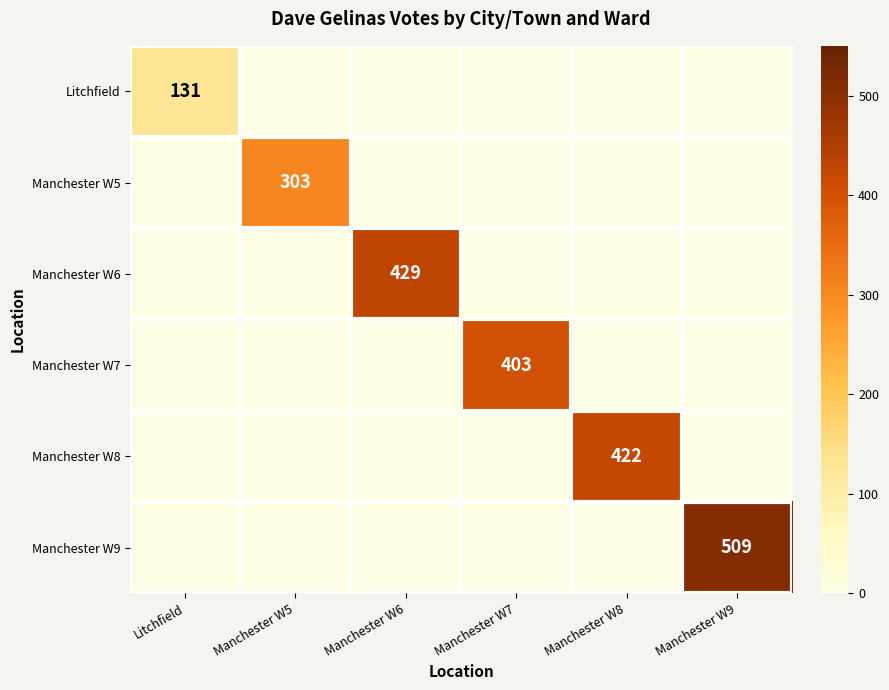

Between Manchester W8 and Manchester W7, which is larger?

Manchester W8